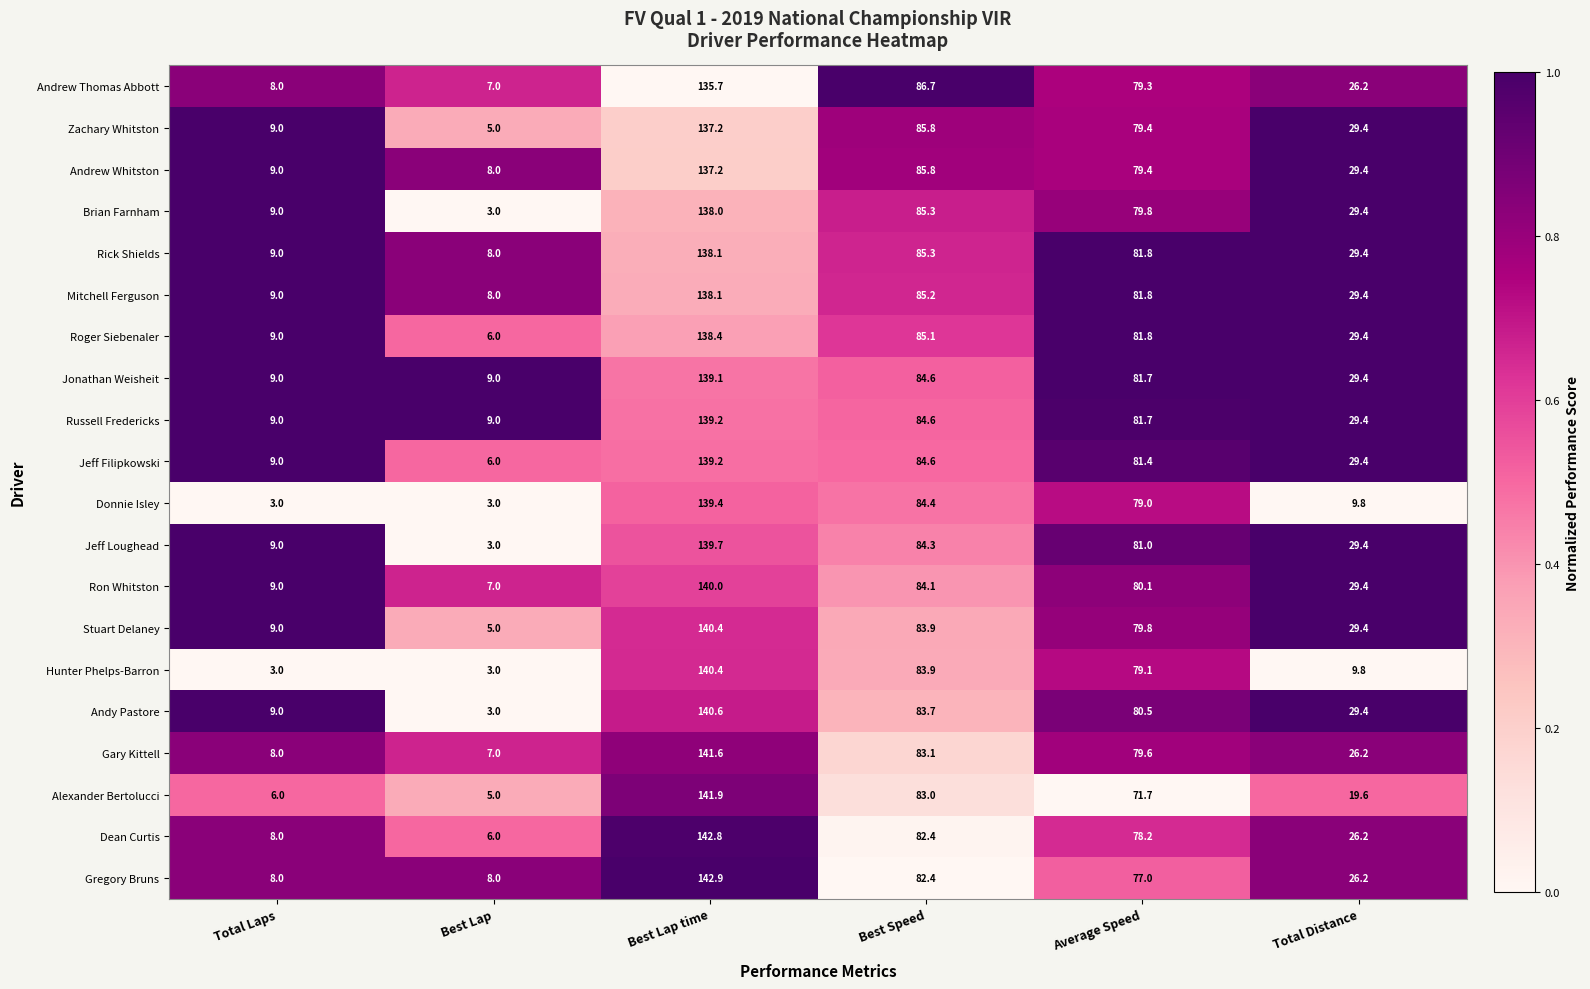

Which series has the largest total across all categories?

Russell Fredericks